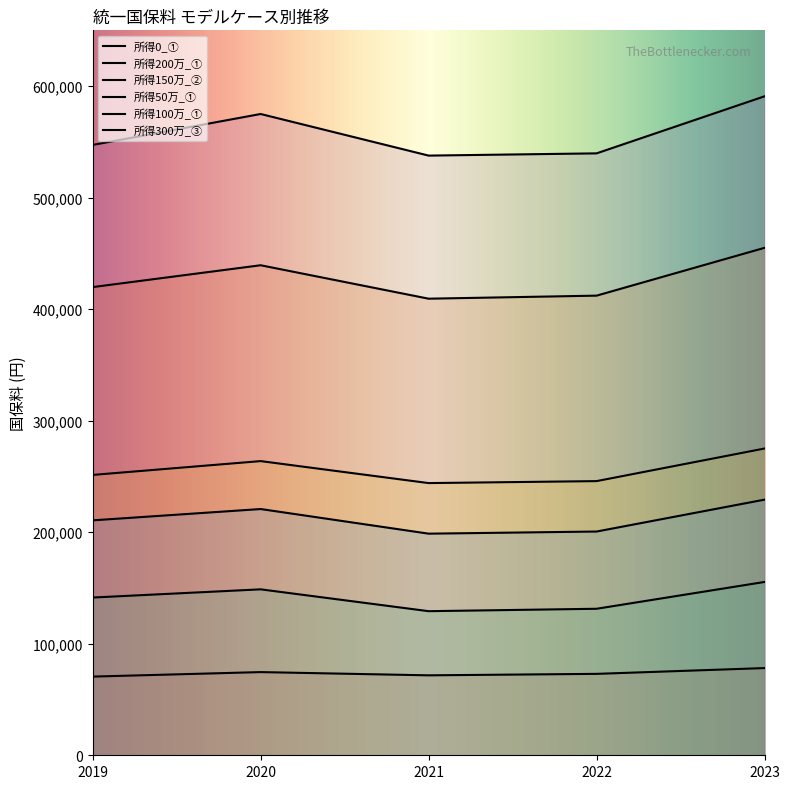

At which label does 所得300万_③ first exceed 547245?

2020